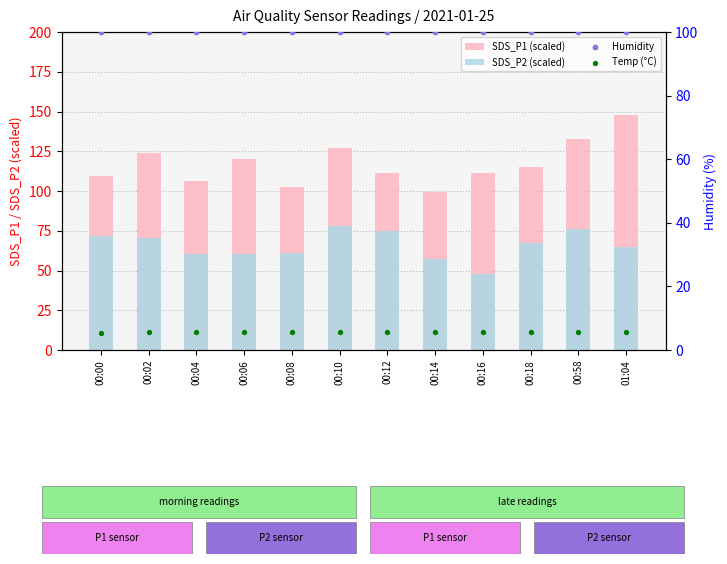

What are all the series names shown in the legend?

SDS_P1 (scaled), SDS_P2 (scaled), Humidity, Temp (°C)